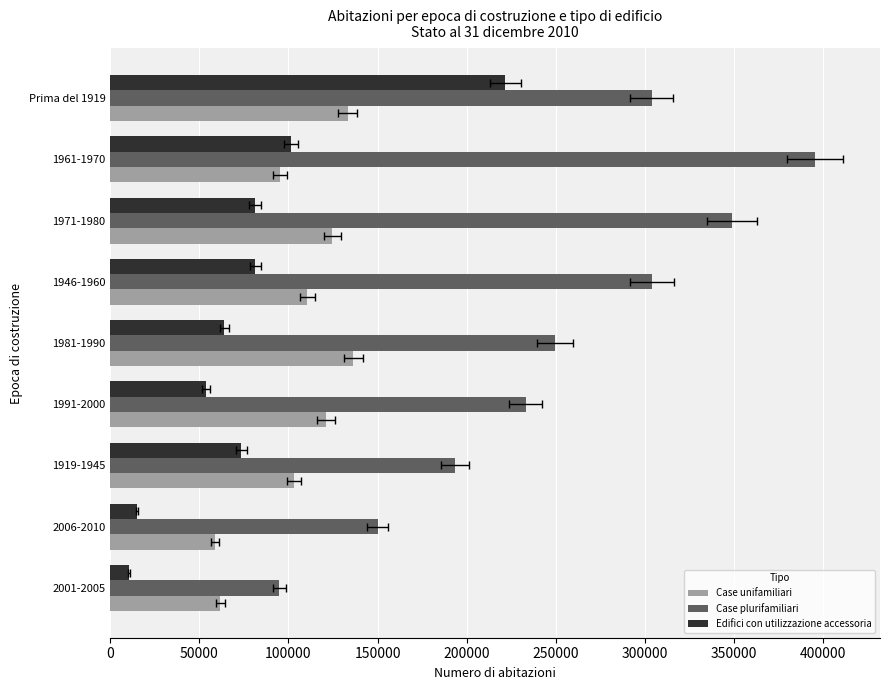

Which series has the largest range (max minus min)?

Case plurifamiliari